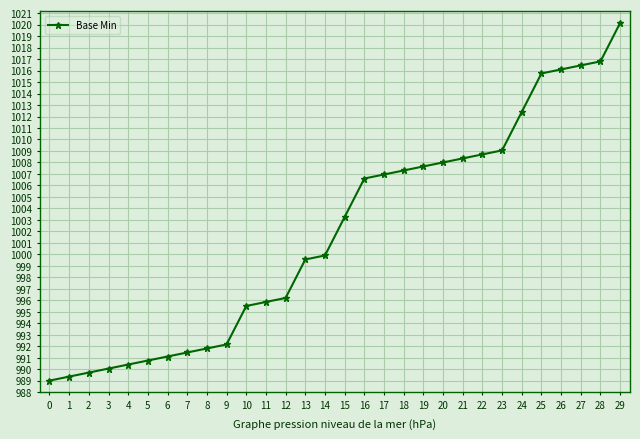

Does the chart have visible grid lines?

Yes